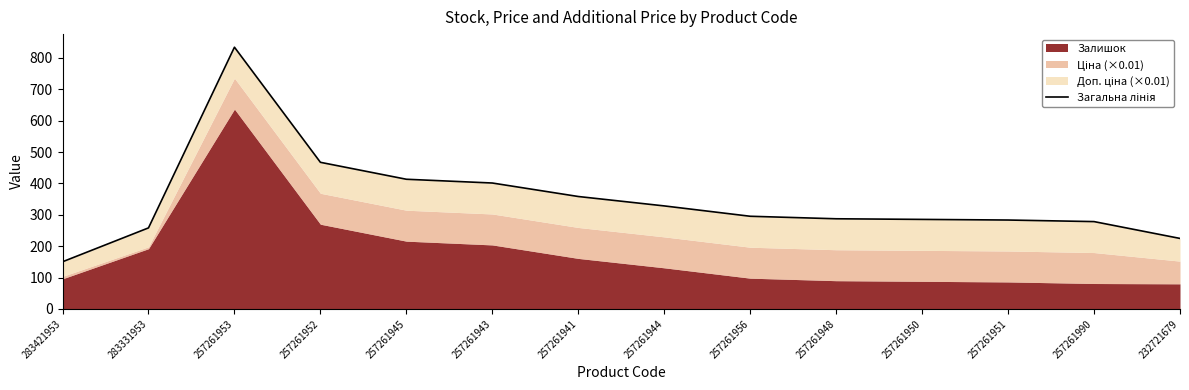

Is it true that the value at 257261944 is 328.4?

True